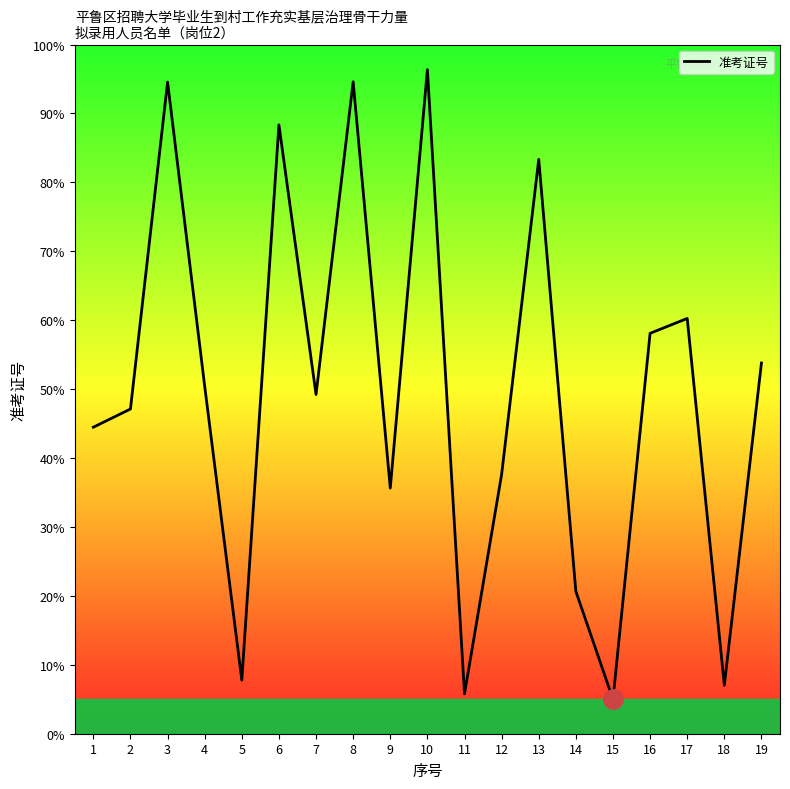

Is it true that the value at 8 is 132.9?

False